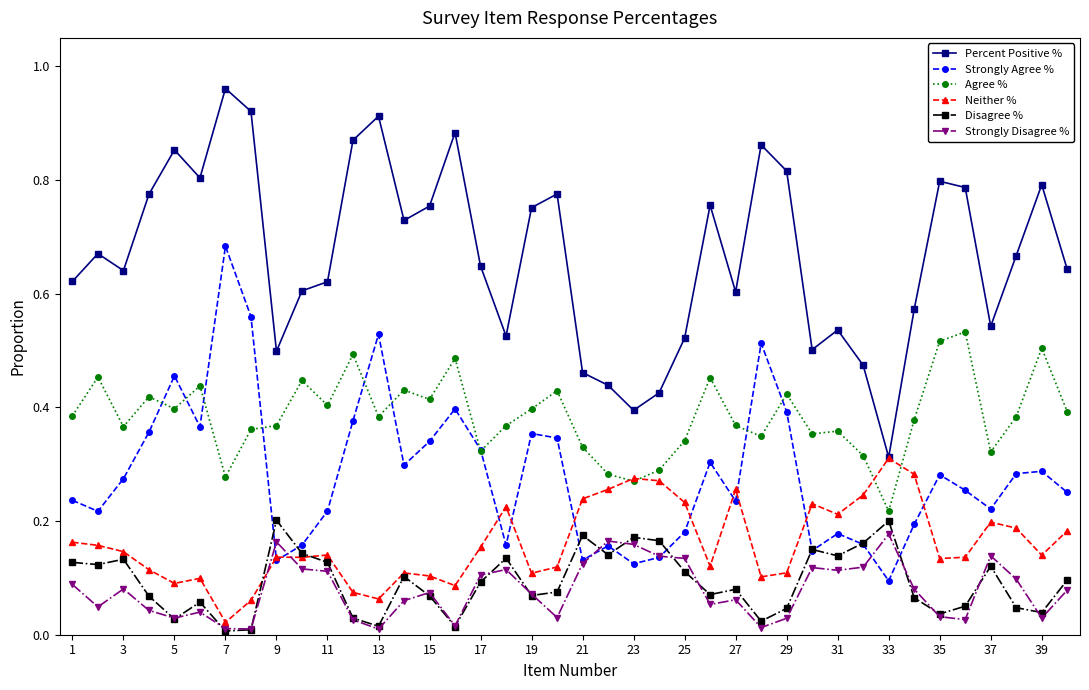

Which series has the widest spread of values?

Percent Positive %